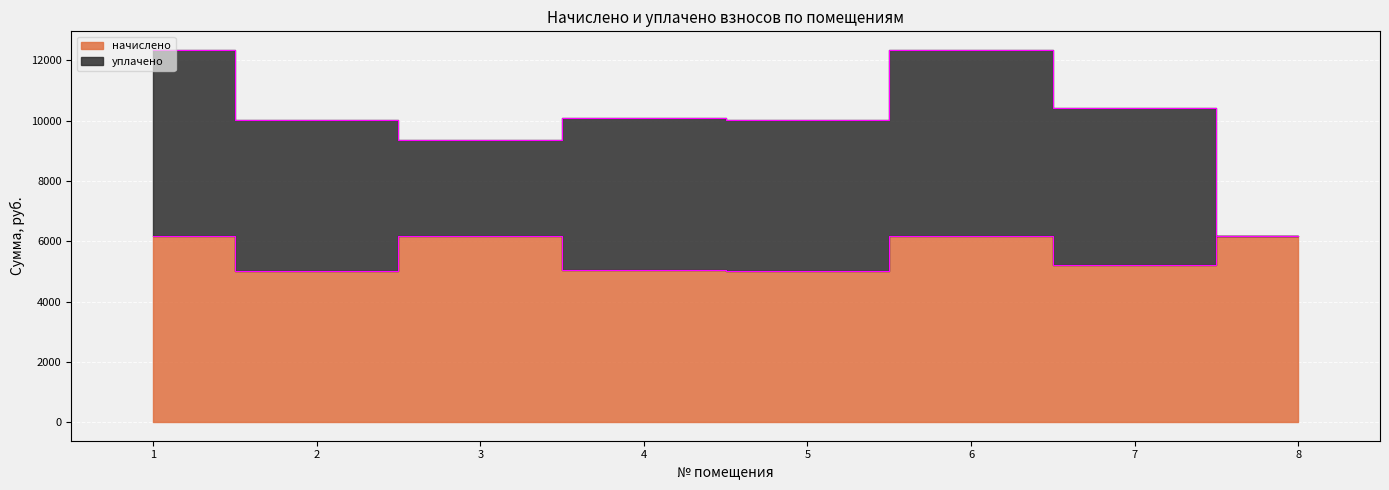

Reading left to right, extract all data points from this chart.

1=6174.7	2=5011.2	3=6174.6	4=5045.8	5=5011.2	6=6174.6	7=5218.6	8=6174.7